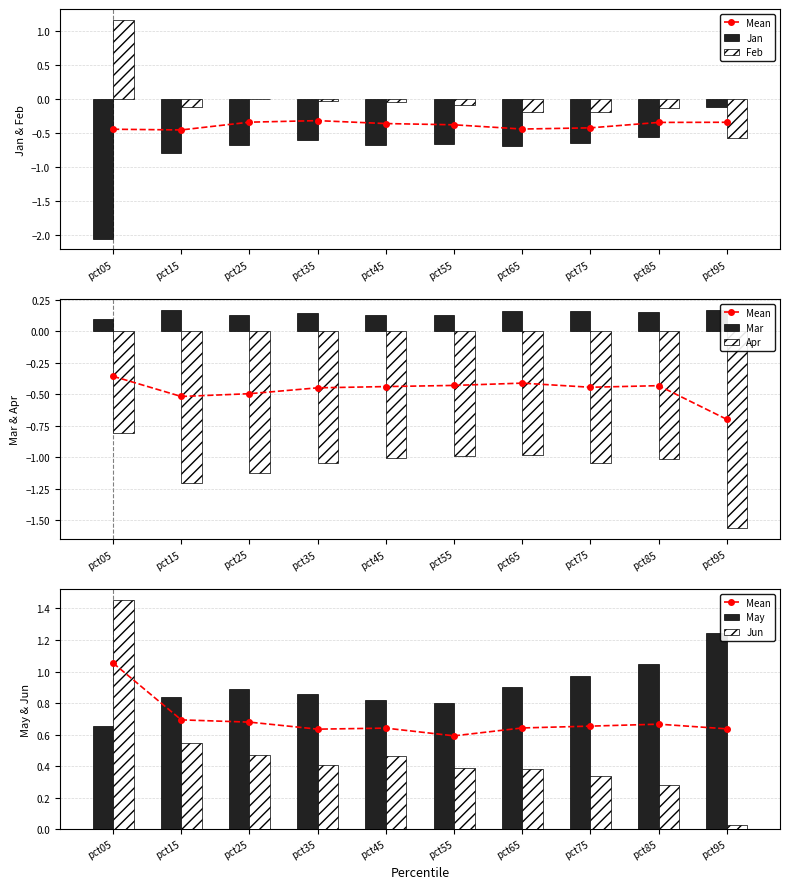

Which has a higher value, pct15 or pct75?

pct75